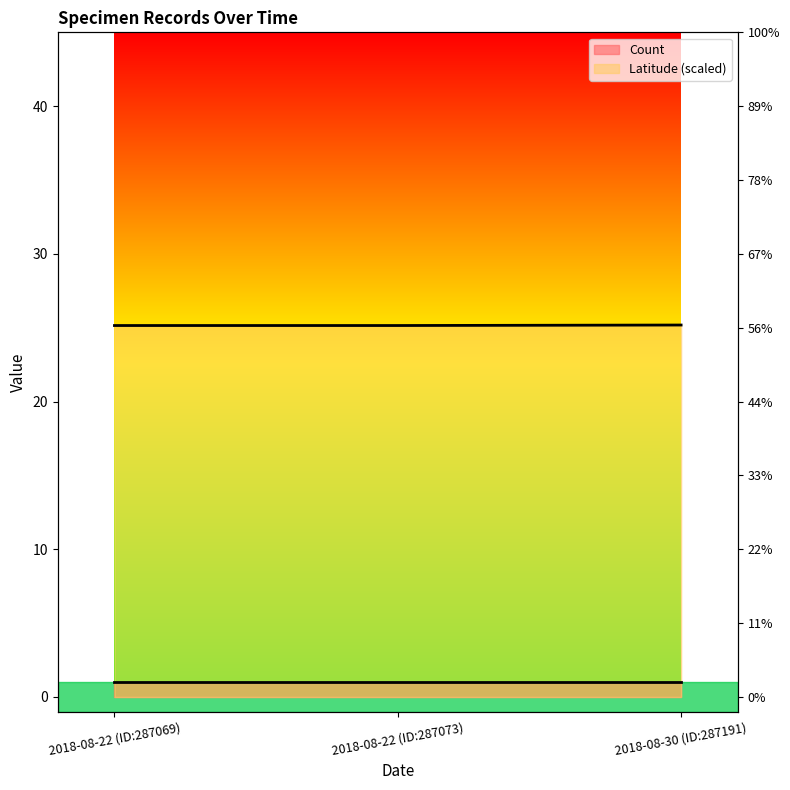

What position from the right is 2018-08-22 (ID:287069)?

3